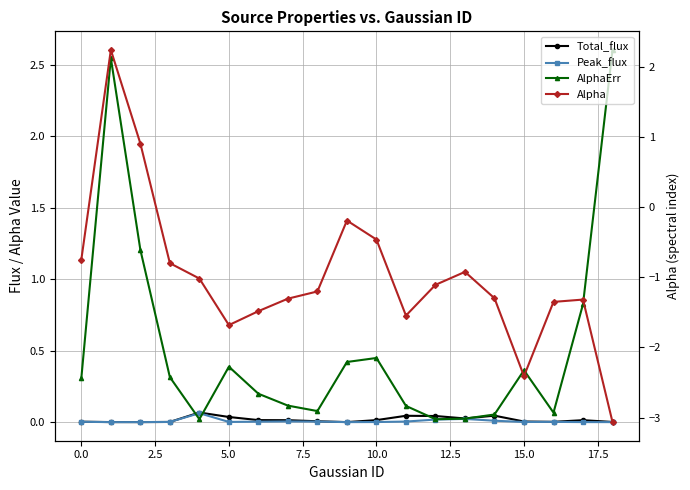

What is the sum of all Alpha values?

-18.7